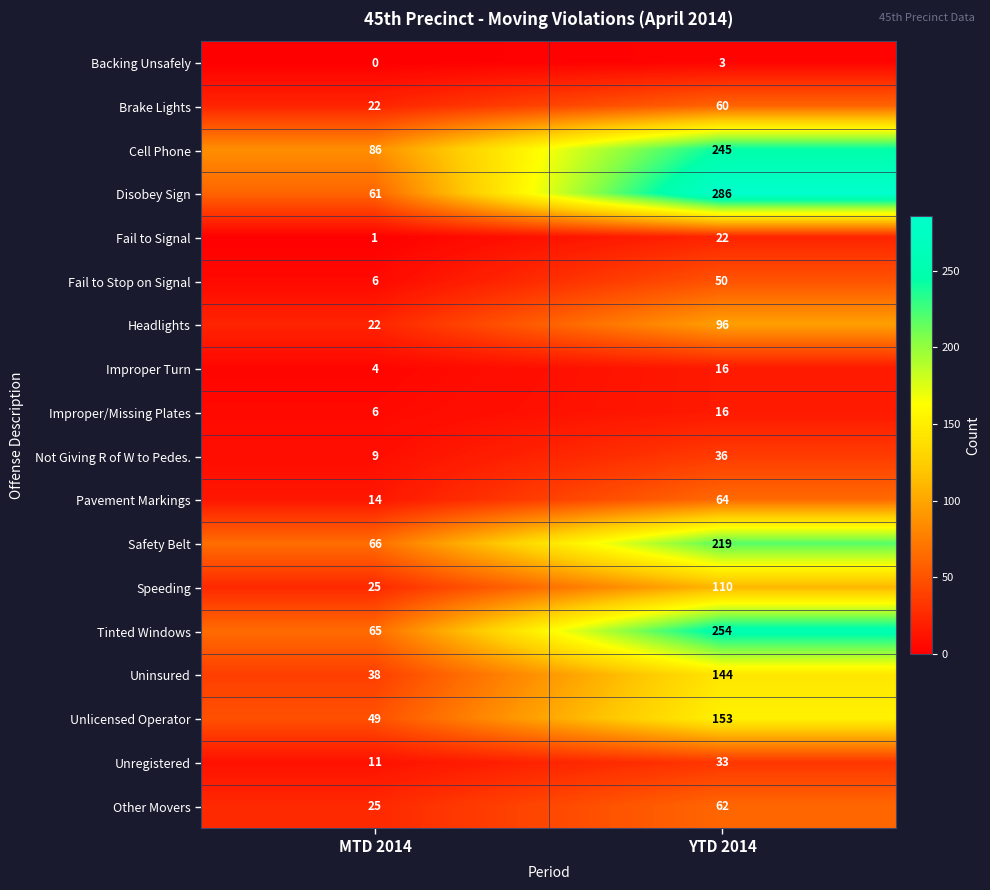

Rank the categories by Improper/Missing Plates value from highest to lowest.

YTD 2014, MTD 2014